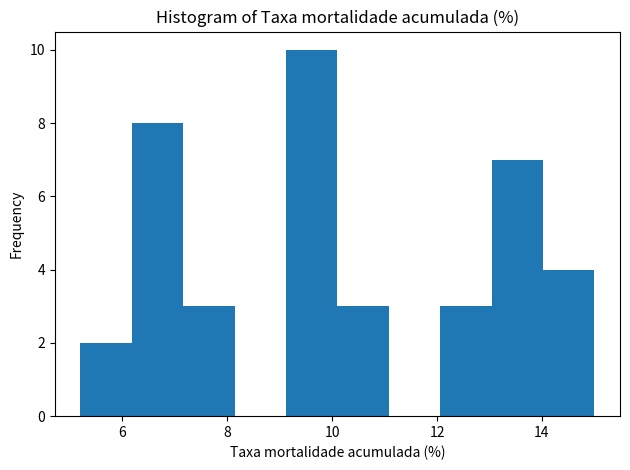

Reading left to right, transcribe this chart: for each bar, give the range it covers on the x-axis and its height. Neither the bar edges nor the heights are printed on the chart, so give them approximately, as read against the axes.

5.20 to 6.18: 2
6.18 to 7.16: 8
7.16 to 8.14: 3
8.14 to 9.12: 0
9.12 to 10.10: 10
10.10 to 11.08: 3
11.08 to 12.06: 0
12.06 to 13.04: 3
13.04 to 14.02: 7
14.02 to 15.00: 4